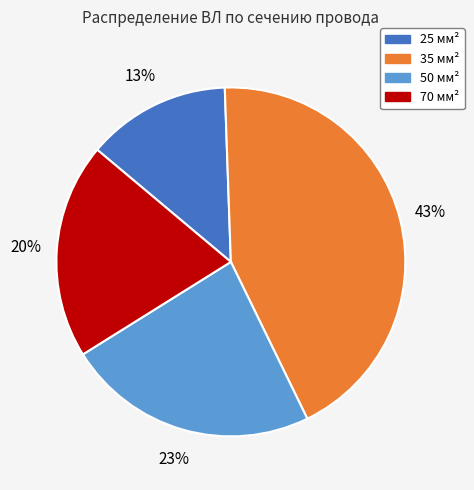

Is the sum of 70 and 35 greater than half?

Yes